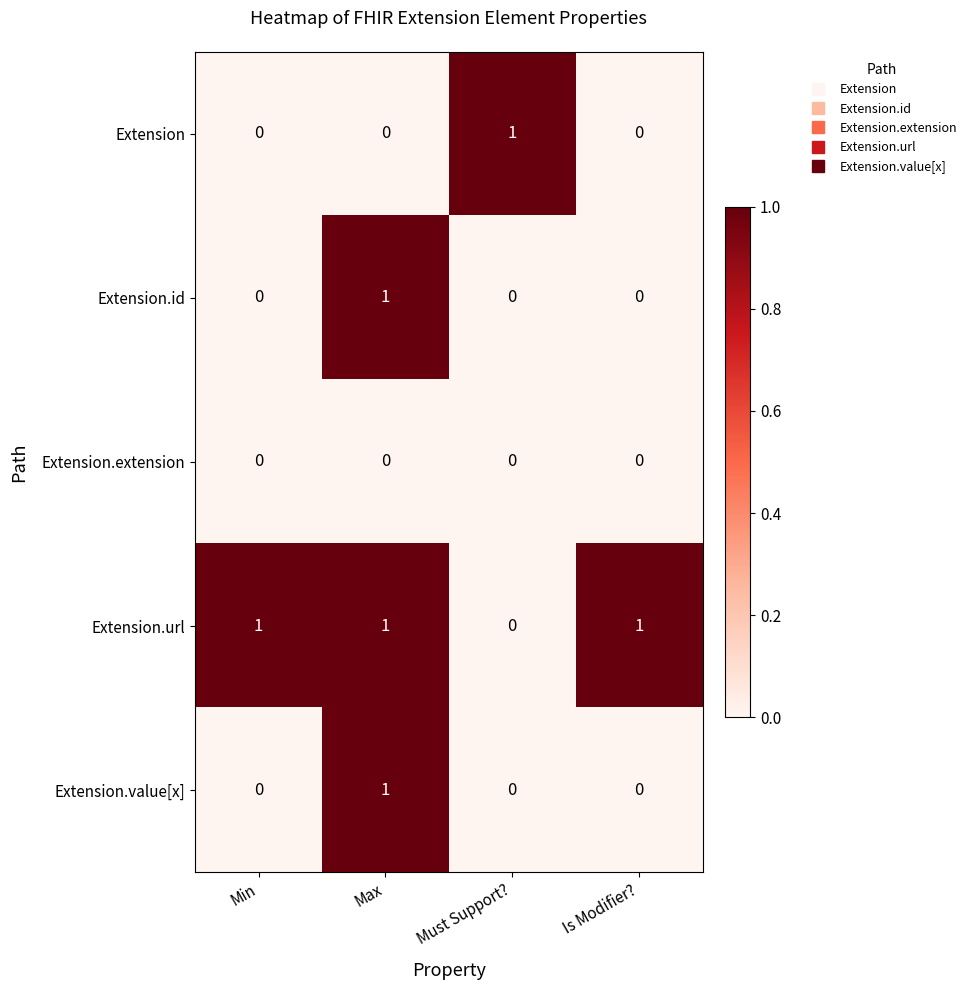

Reading left to right, transcribe all the data shown in this chart.

Extension: Min=0	Max=0	Must Support?=1	Is Modifier?=0
Extension.id: Min=0	Max=1	Must Support?=0	Is Modifier?=0
Extension.extension: Min=0	Max=0	Must Support?=0	Is Modifier?=0
Extension.url: Min=1	Max=1	Must Support?=0	Is Modifier?=1
Extension.value[x]: Min=0	Max=1	Must Support?=0	Is Modifier?=0